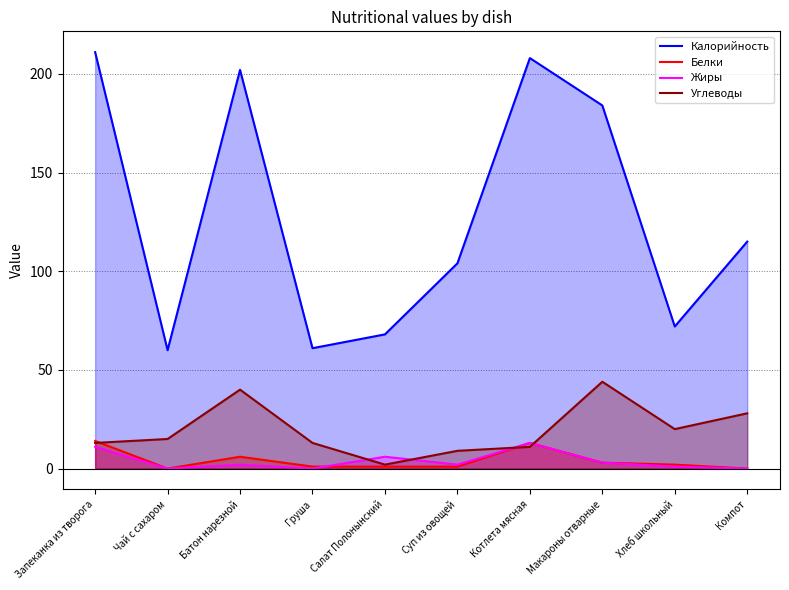

Rank the series at Груша from highest to lowest value.

Калорийность, Углеводы, Белки, Жиры